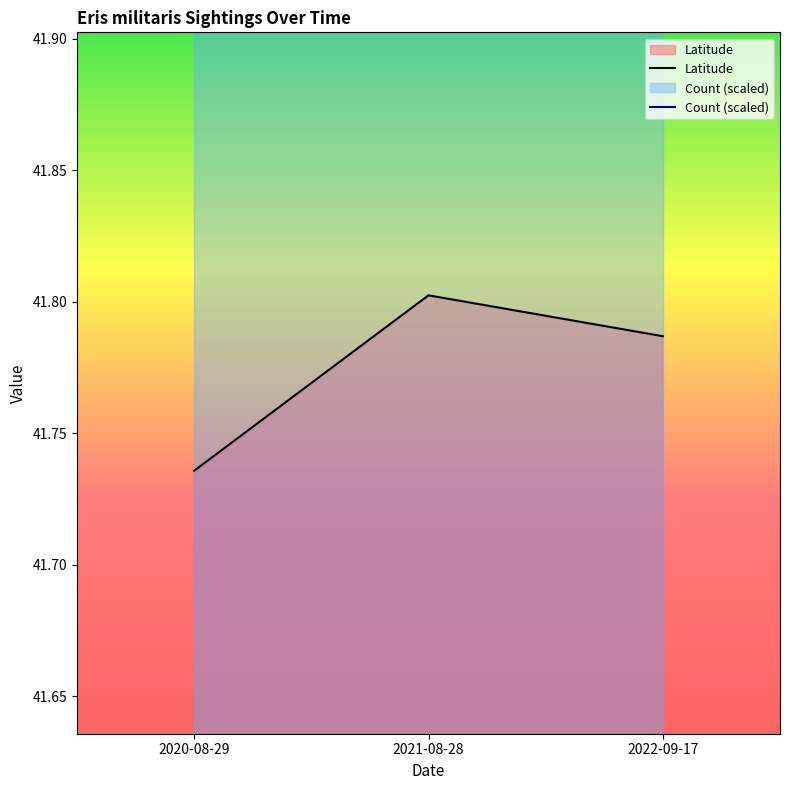

Reading left to right, what are all the values shown in this chart?

2020-08-29=41.7	2021-08-28=41.8	2022-09-17=41.8